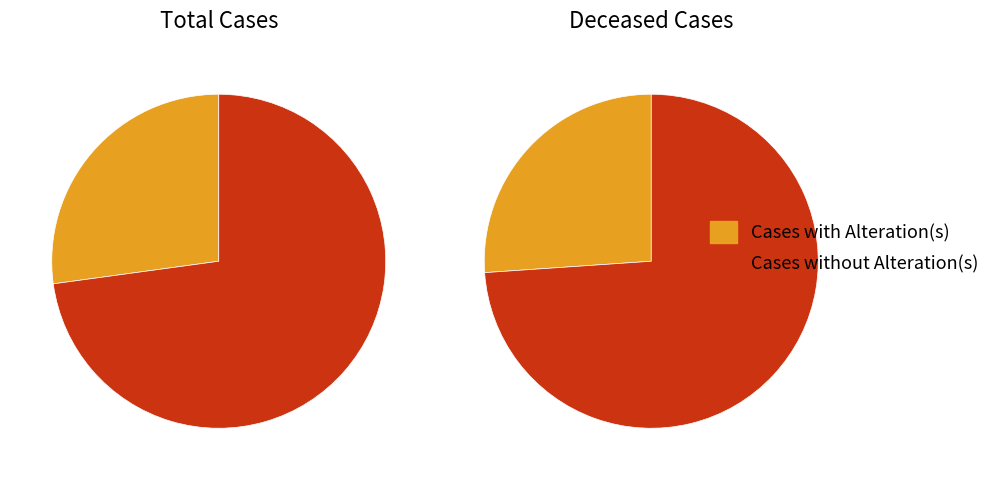

What percentage is the Cases with Alteration(s) slice, to the nearest percent?

27%